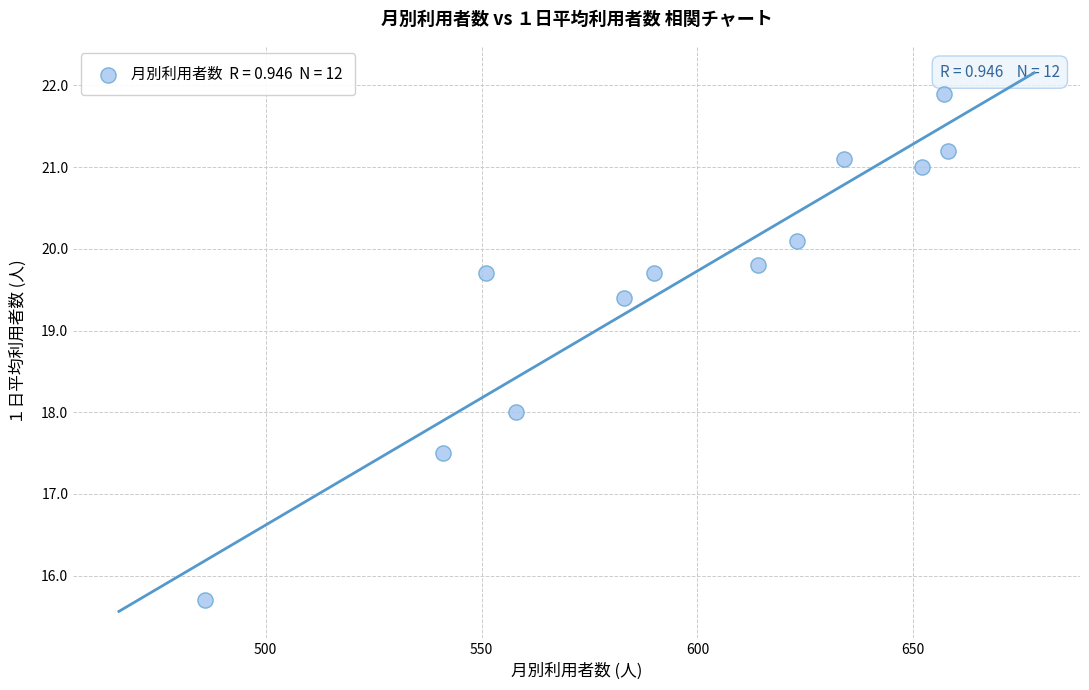

What is the range of X values (max minus min)?

172.0